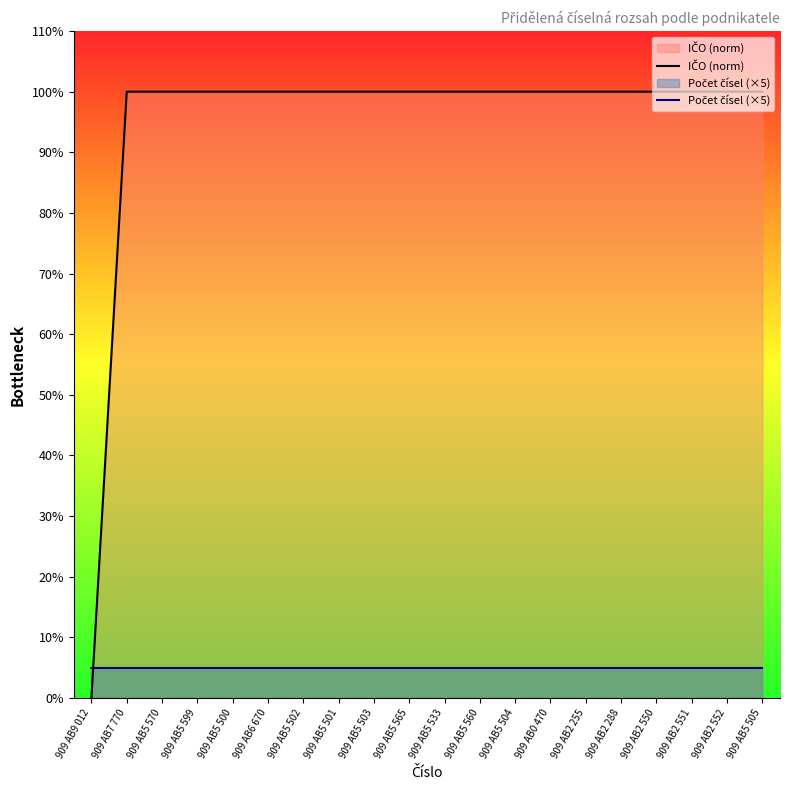

Is it true that Počet čísel (×5) equals 7 at 909 AB0 470?

False